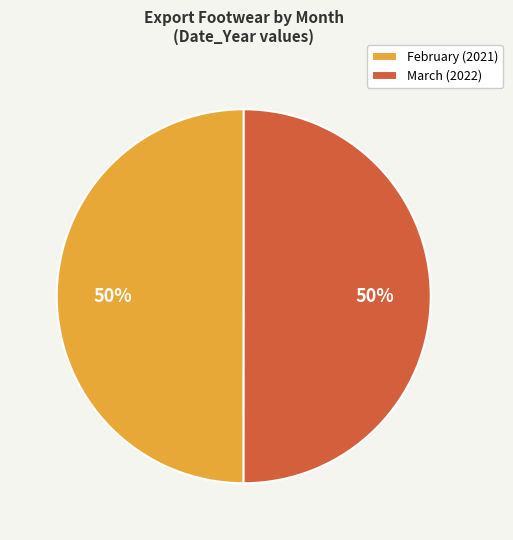

To the nearest percent, what percentage of the pie is March (2022)?

50%